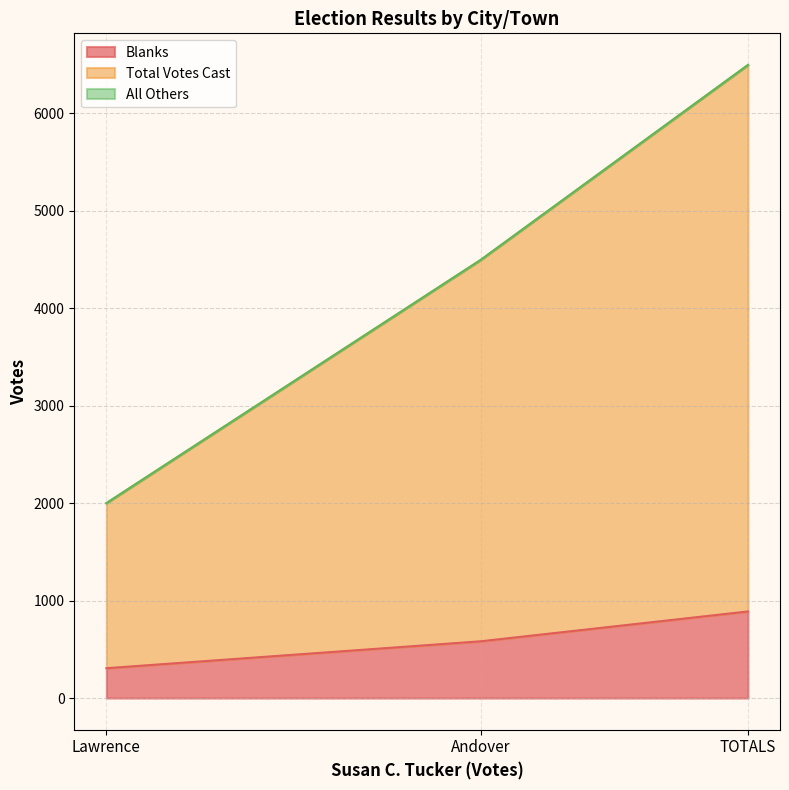

What is the spread (max minus min) of values at TOTALS?

5605